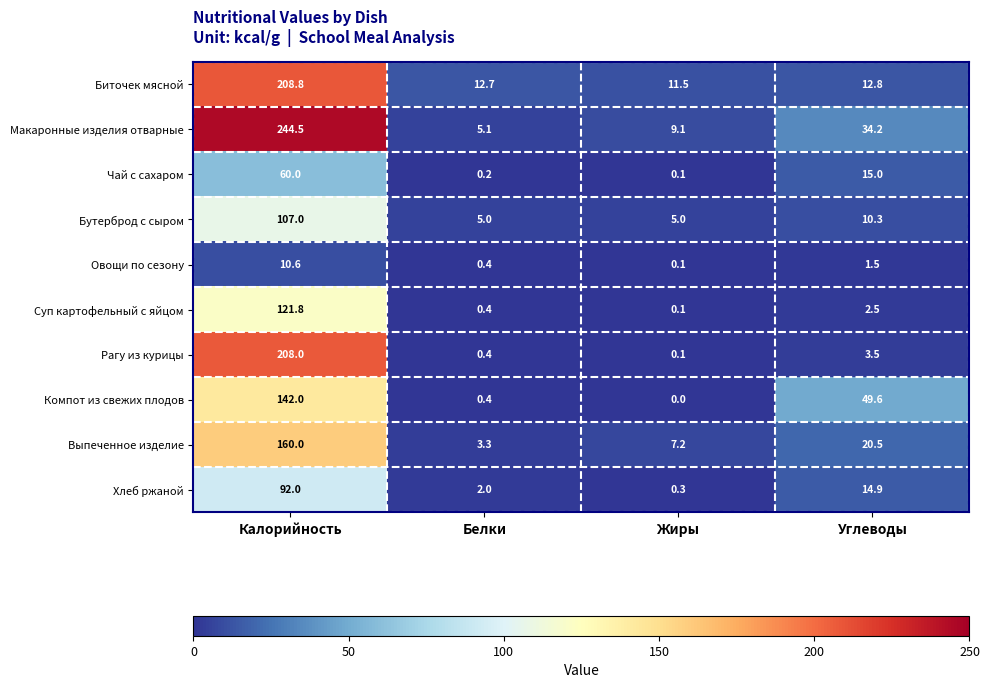

At which category is the sum across all series the highest?

Калорийность